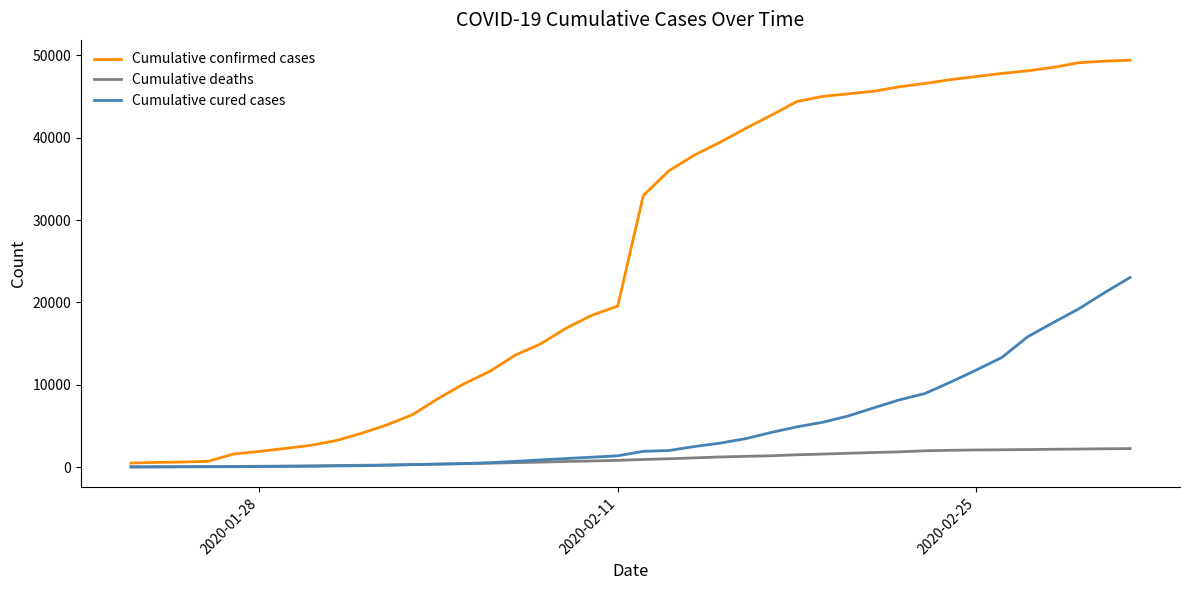

Is this an area chart (filled region under the line)?

No